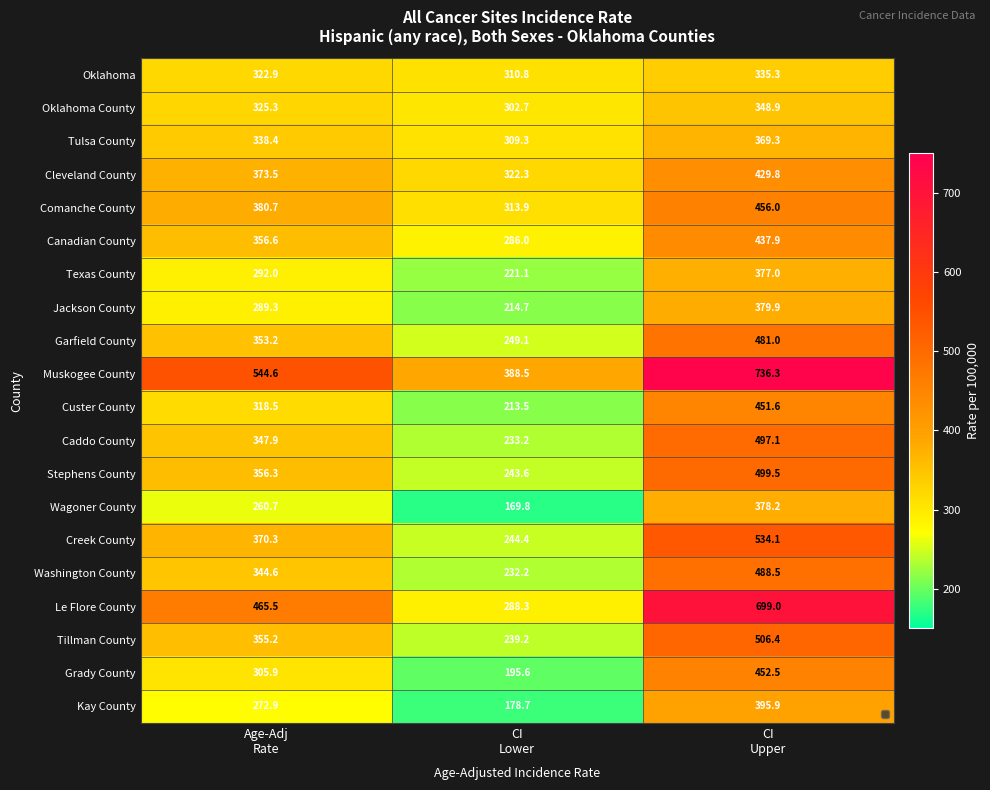

At how many categories does at least one series exceed 331?

3